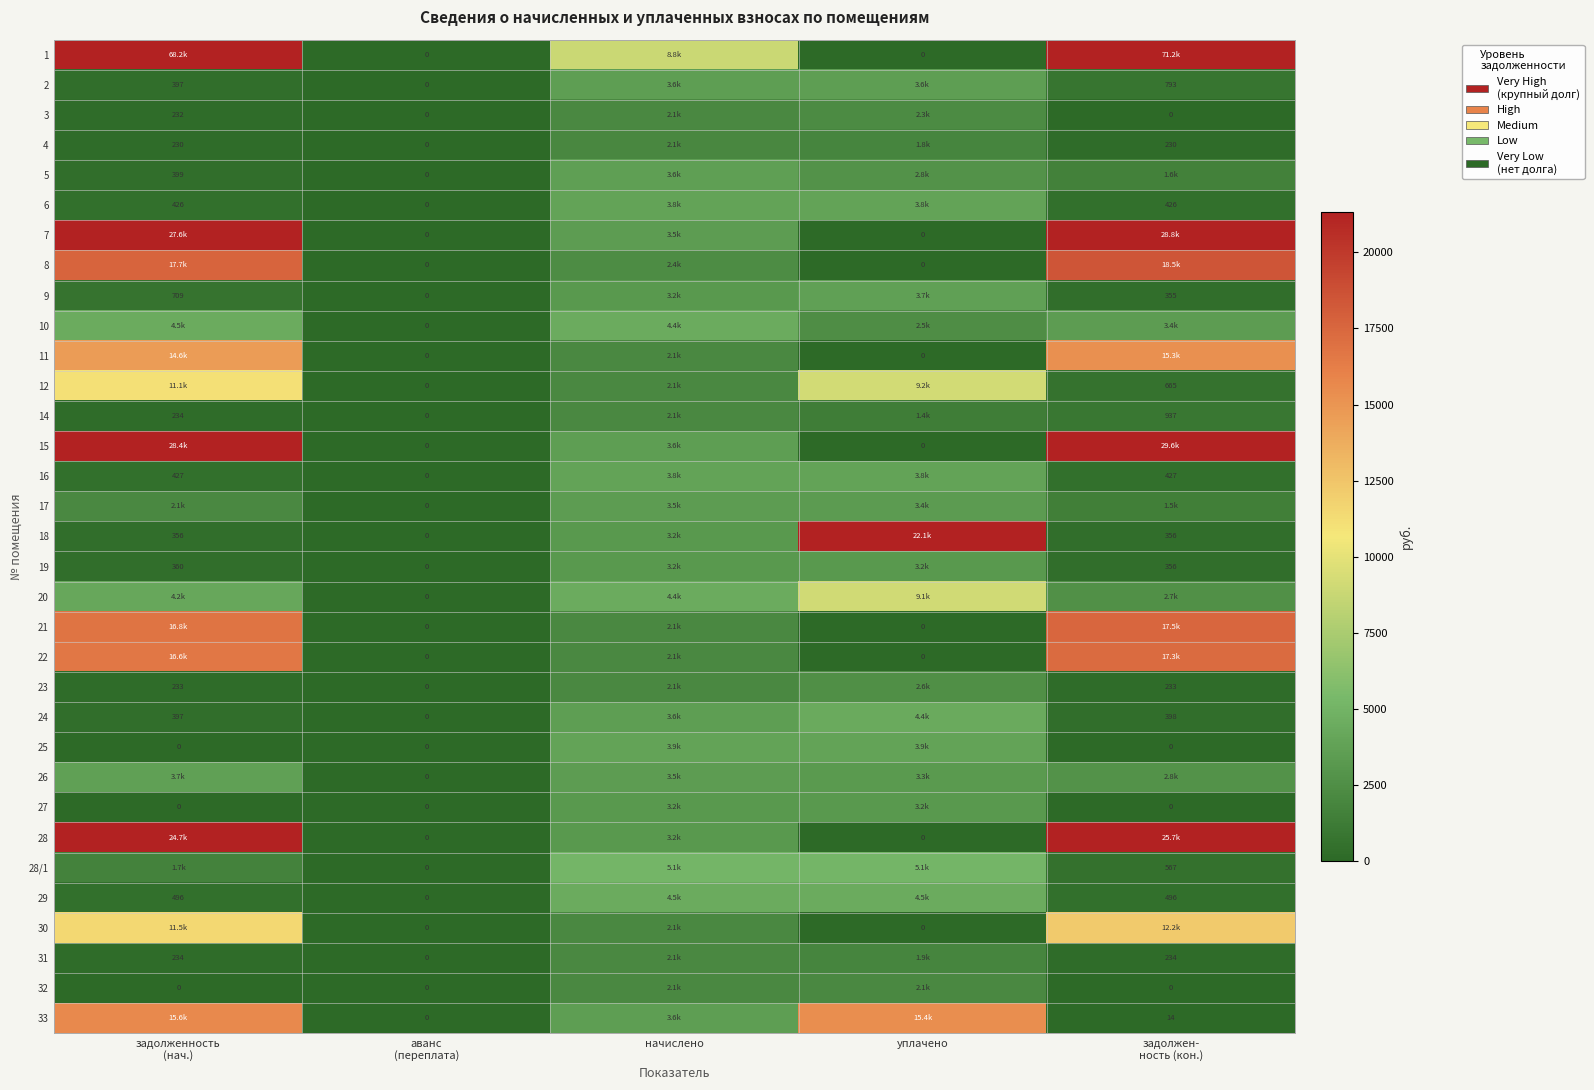

Between уплачено and задолженность
(нач.), which is larger?

задолженность
(нач.)